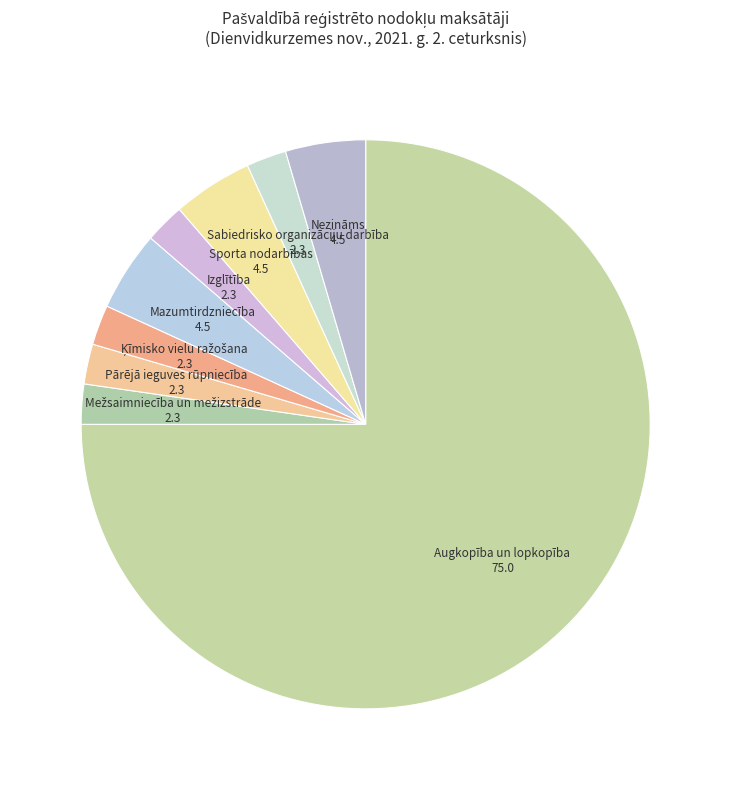

Combined, do Augkopība un lopkopība and Sabiedrisko organizāciju darbība account for over 50%?

Yes